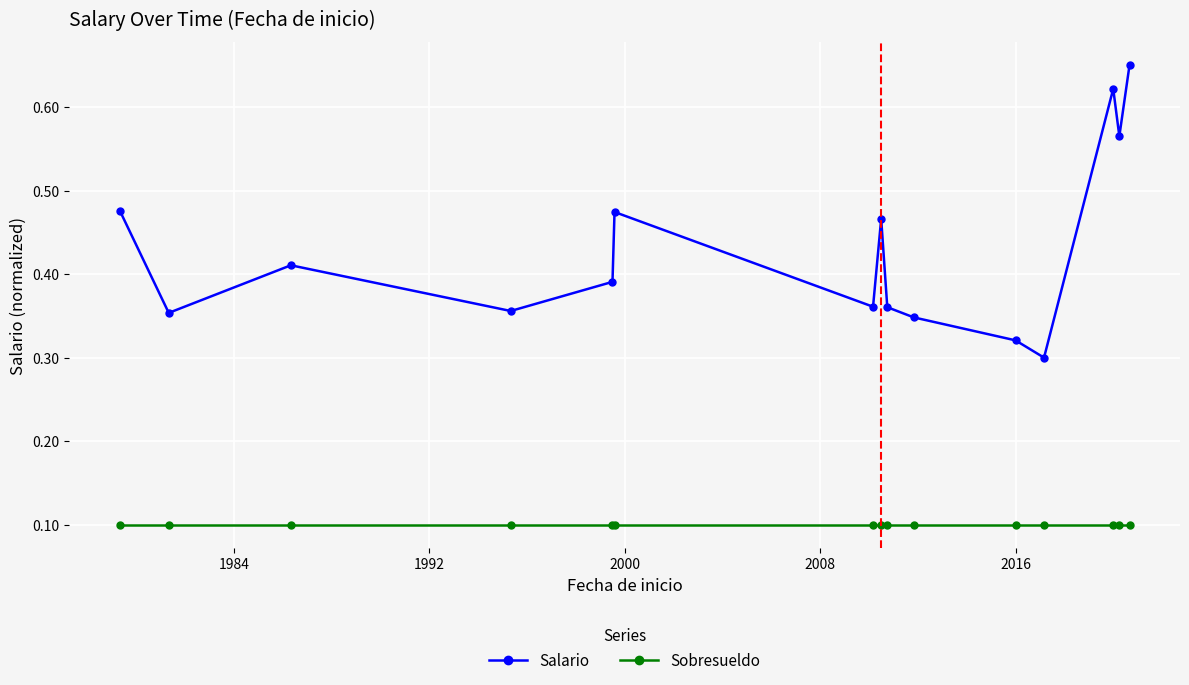

What are all the series names shown in the legend?

Salario, Sobresueldo